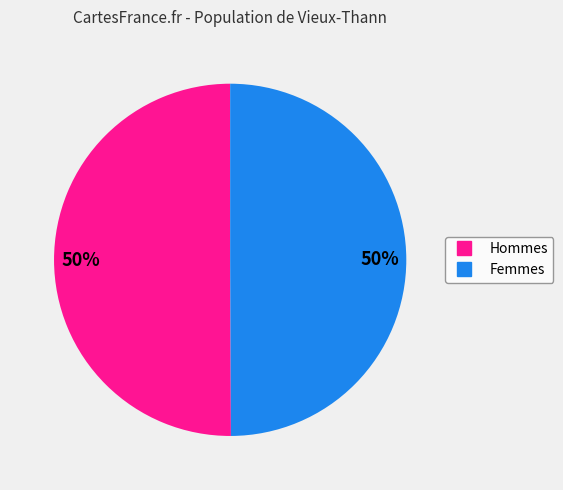

To the nearest percent, what is the average slice percentage?

50%